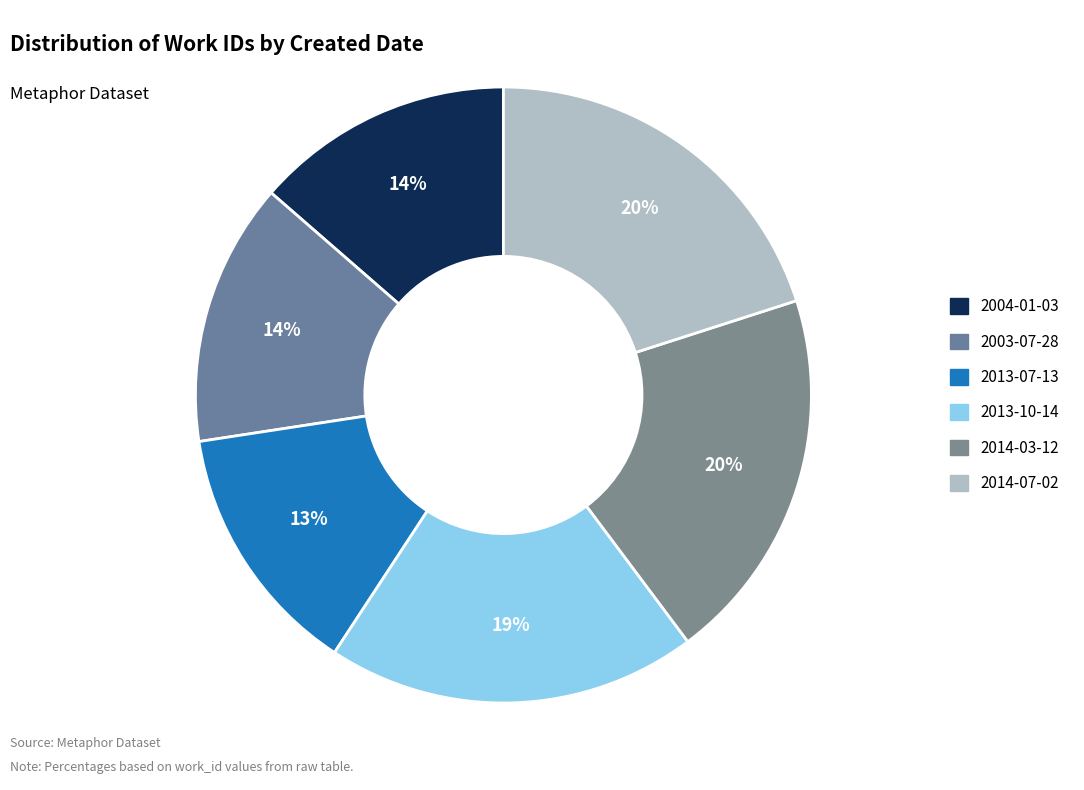

Is there any slice that represents more than half of the pie?

No